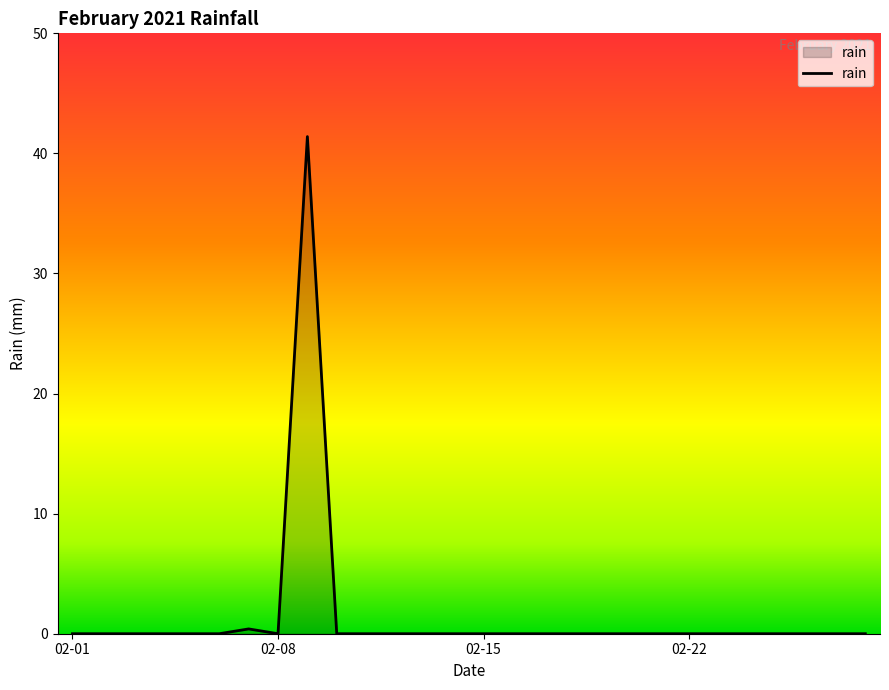

What is the difference between the maximum and minimum values?

41.4